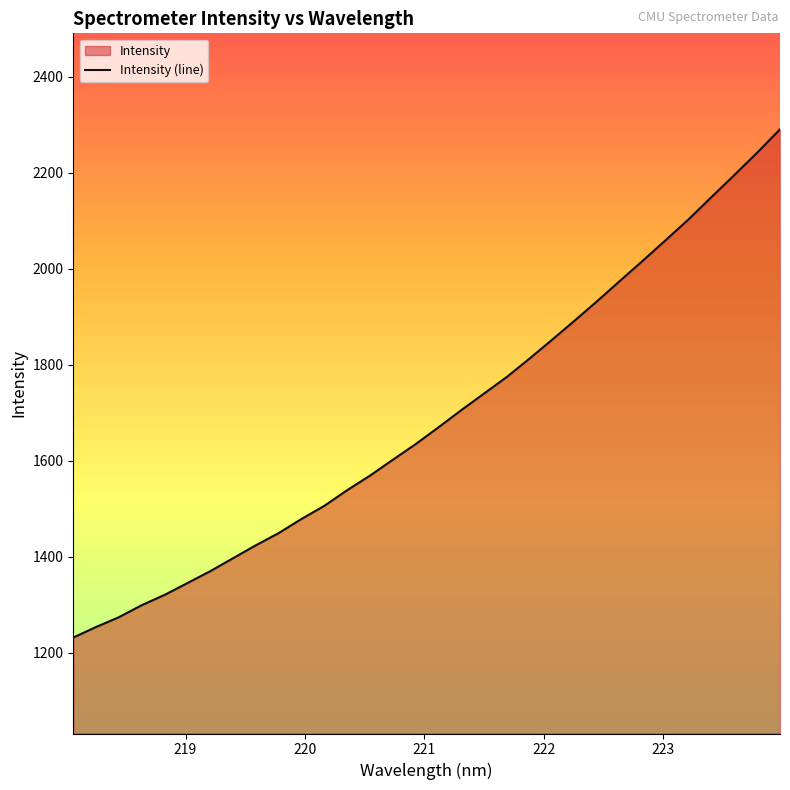

Reading left to right, extract all data points from this chart.

1231.6	1253.6	1274.0	1299.0	1320.4	1345.0	1369.7	1396.8	1423.8	1449.1	1478.6	1505.9	1538.5	1568.8	1601.8	1634.3	1669.3	1705.1	1739.7	1774.3	1812.7	1852.3	1892.6	1933.7	1976.0	2017.9	2060.5	2103.7	2149.9	2195.6	2242.1	2290.6